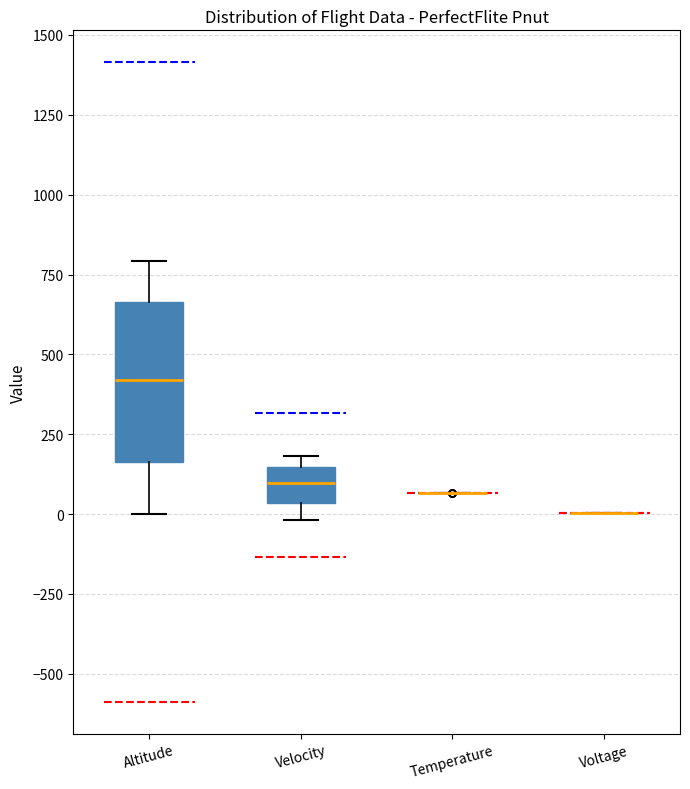

Reading left to right, read every box against the y-axis: the position of its median line, the range the box covers, and the ends of its whiskers. The values are not printed on the chart, so give them approximately, as read against the axis.

Altitude: median 400, box 150 to 650, whiskers 0 to 800
Velocity: median 100, box 50 to 150, whiskers 0 to 200
Temperature: box collapsed to a line at 50, whiskers 50 to 50
Voltage: box collapsed to a line at 0, whiskers 0 to 0